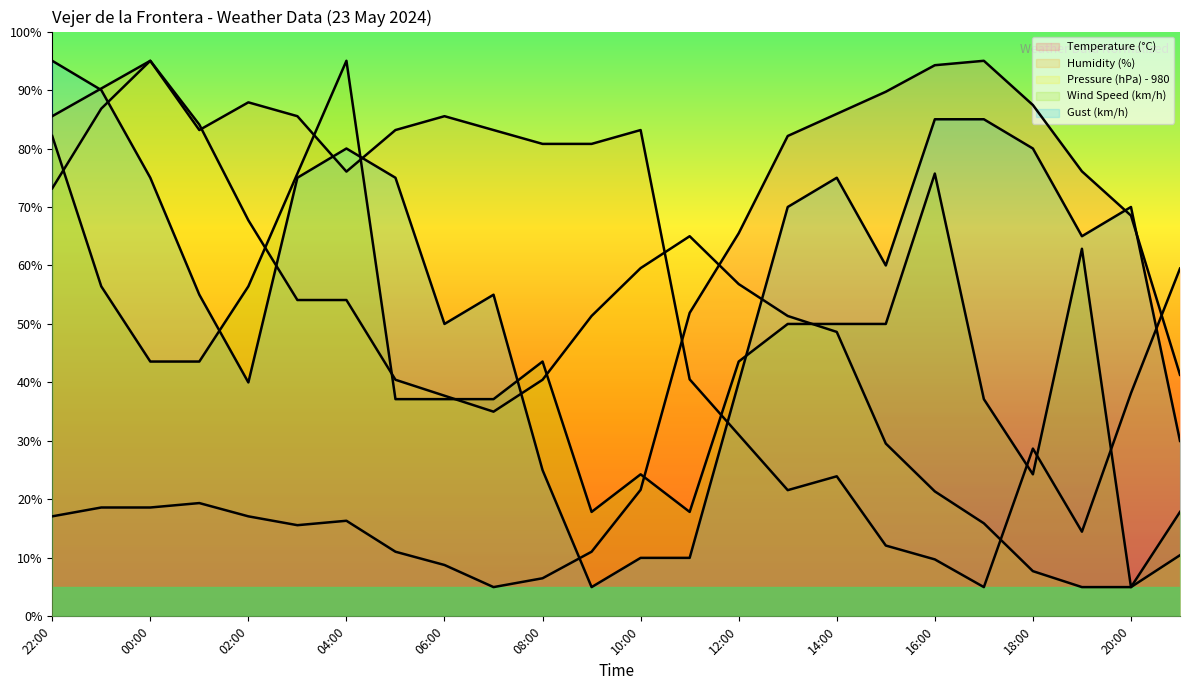

What is the label of the 14th point from the right?

08:00